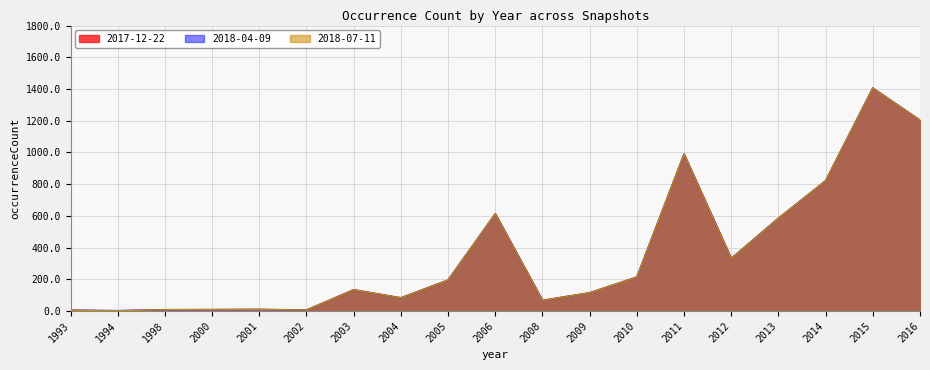

True or false: 2017-12-22 and 2018-07-11 cross at least once.

False